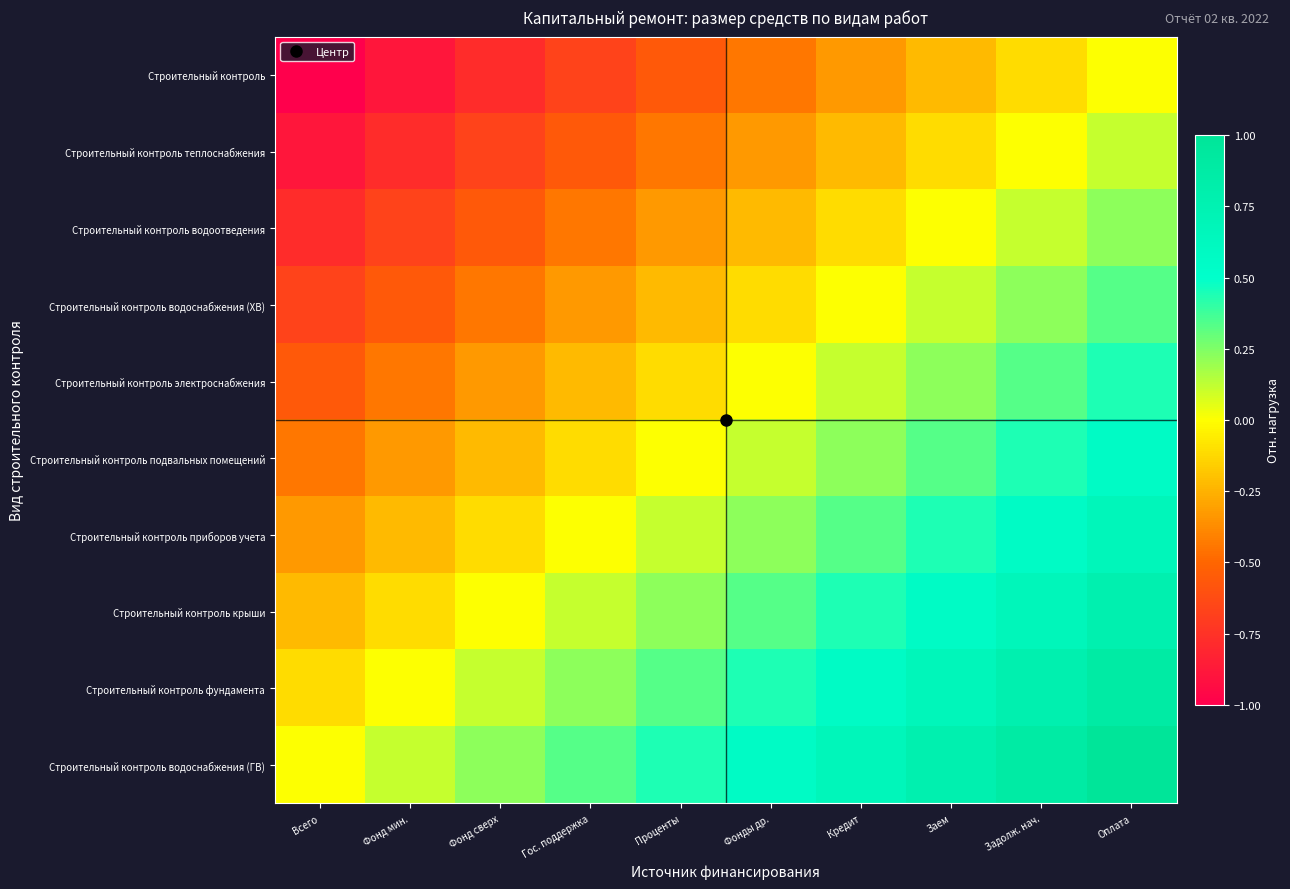

At how many categories does at least one series exceed 0?

9